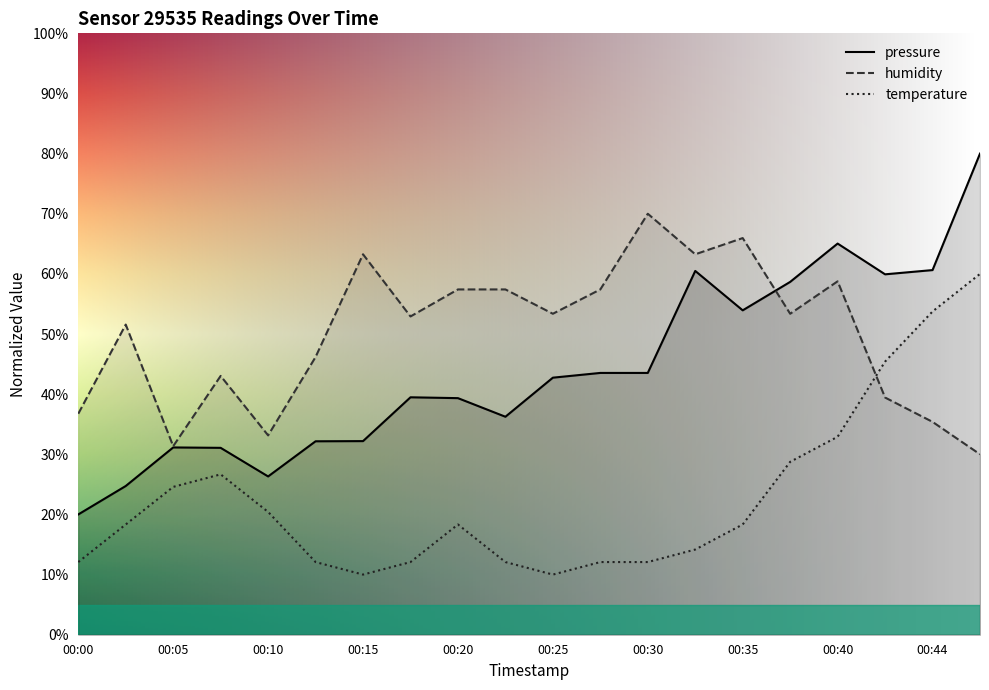

List the series in order of their overall mean, highest first.

humidity, pressure, temperature